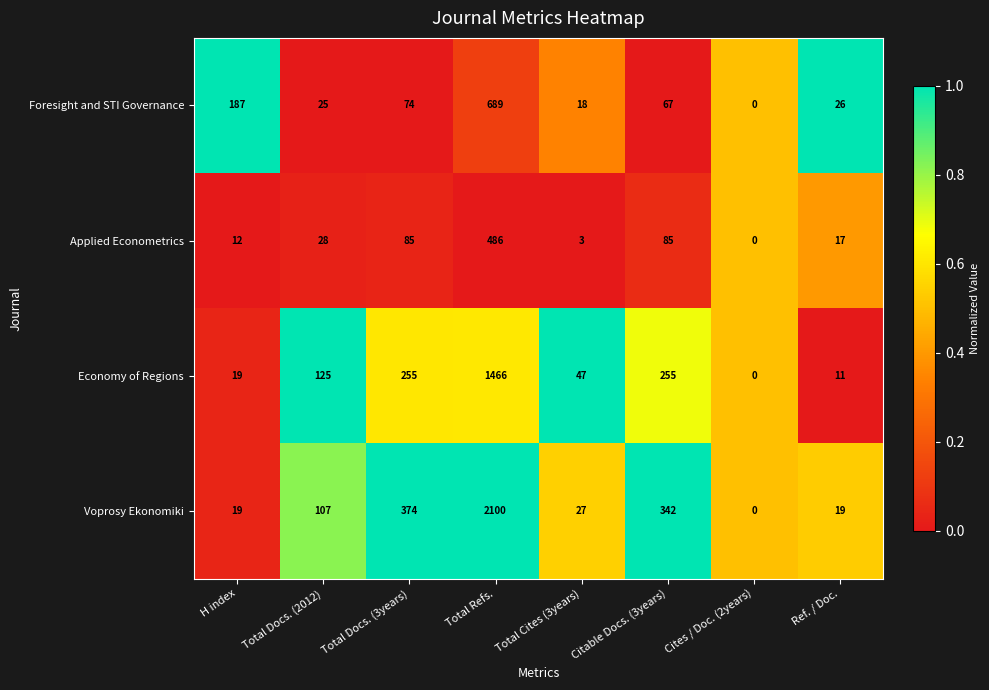

Between Total Docs. (3years) and Cites / Doc. (2years), which series saw the biggest shift?

Voprosy Ekonomiki